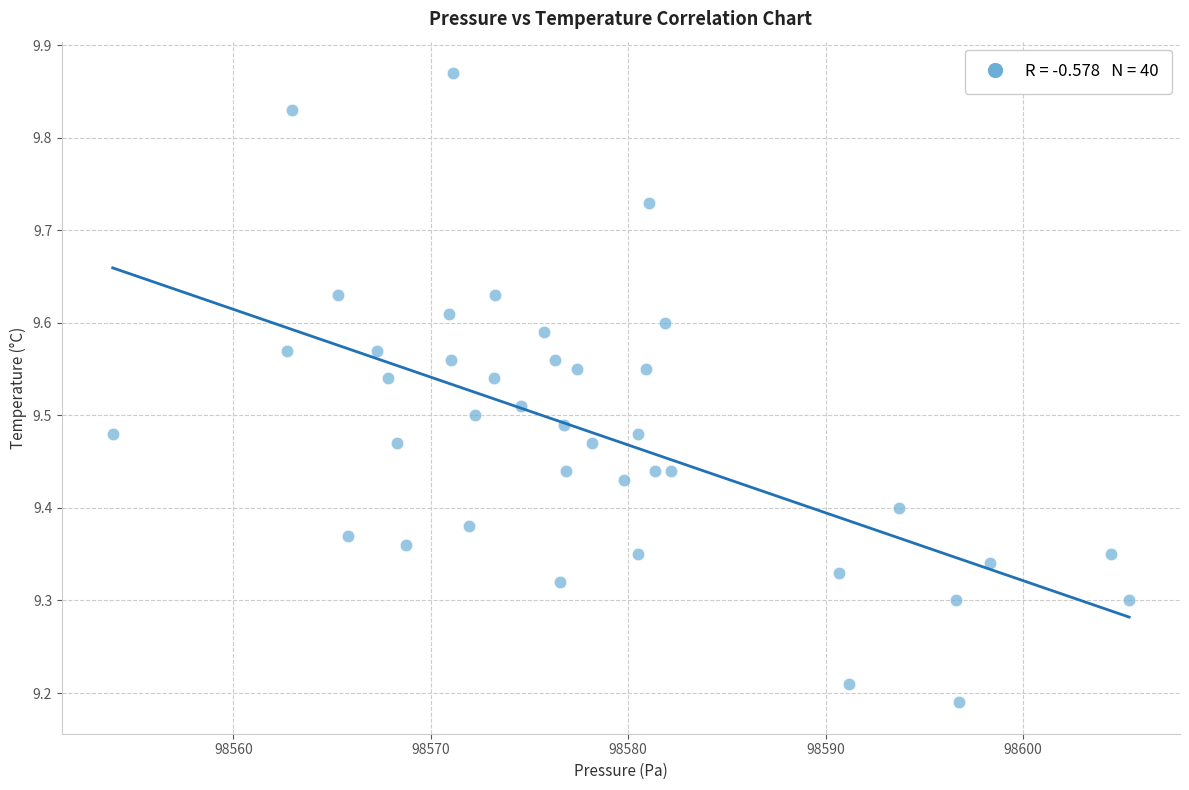

What is the range of X values (max minus min)?

51.5